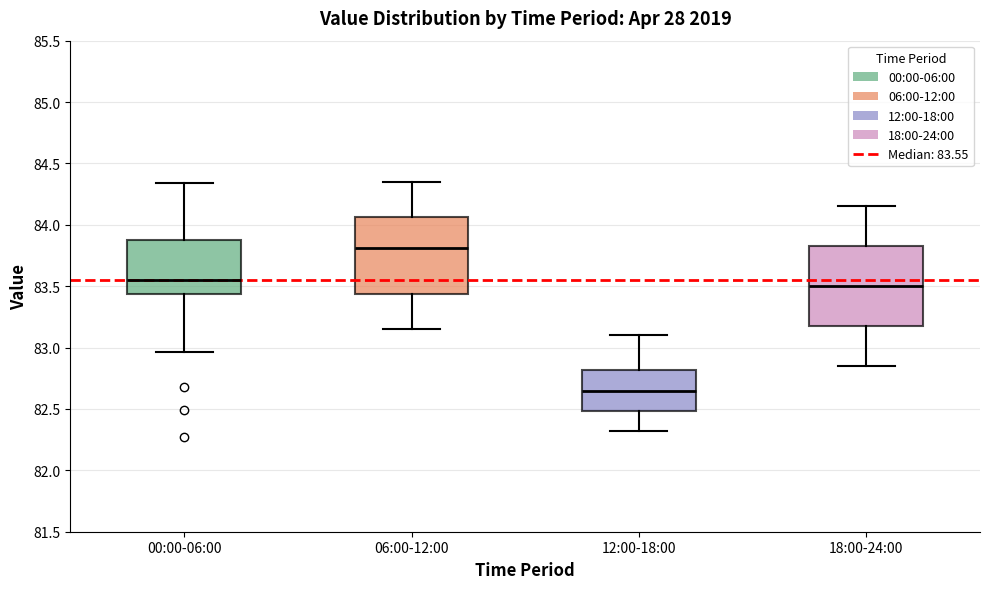

Reading left to right, transcribe this box plot: for each box, give where its median line is, the range the box spans, and where its two whiskers end, as read against the y-axis. The values are not printed on the chart, so give them approximately, as read against the axis.

00:00-06:00: median 83.55, box 83.45 to 83.90, whiskers 82.95 to 84.35
06:00-12:00: median 83.80, box 83.45 to 84.05, whiskers 83.15 to 84.35
12:00-18:00: median 82.65, box 82.50 to 82.80, whiskers 82.30 to 83.10
18:00-24:00: median 83.50, box 83.15 to 83.85, whiskers 82.85 to 84.15